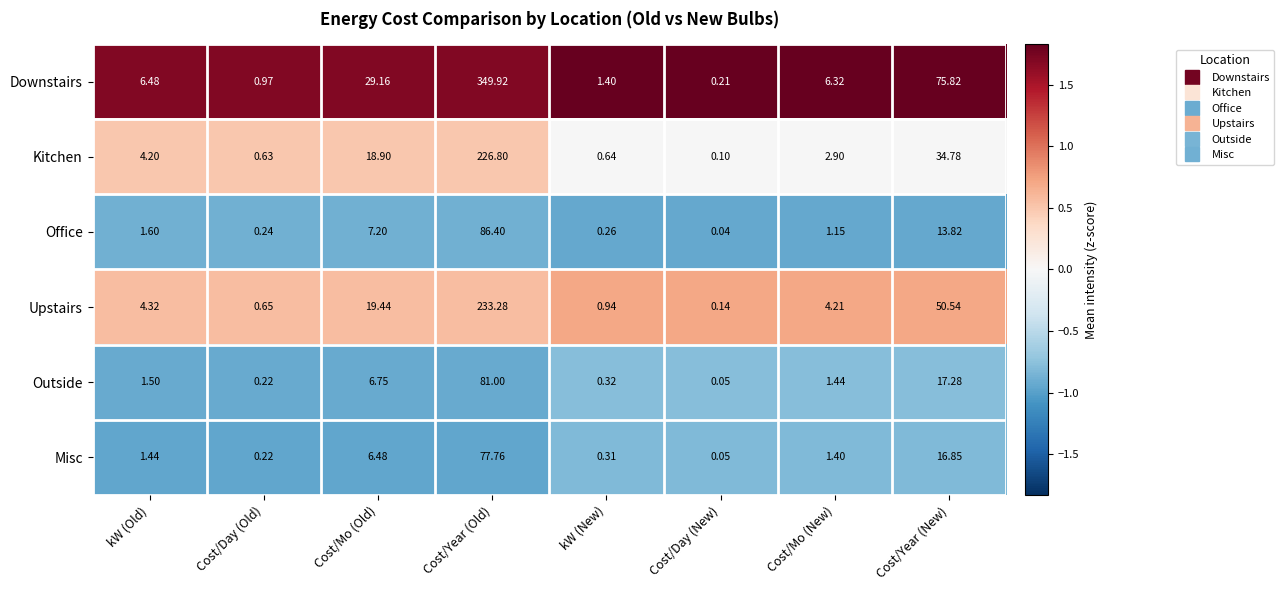

At which label is Misc closest to 38?

Cost/Year (New)